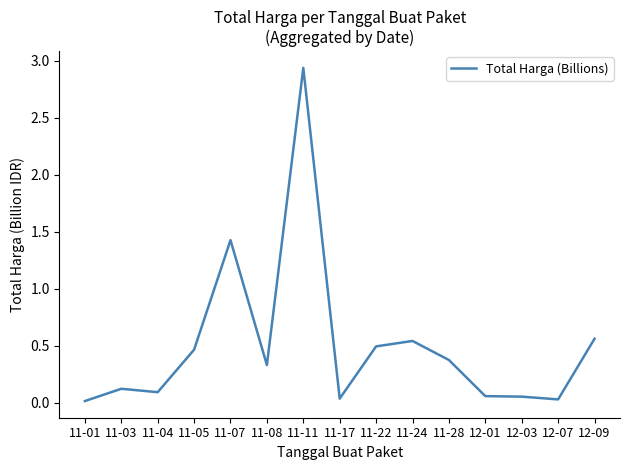

True or false: the data shows 0.0 at 12-07.

True